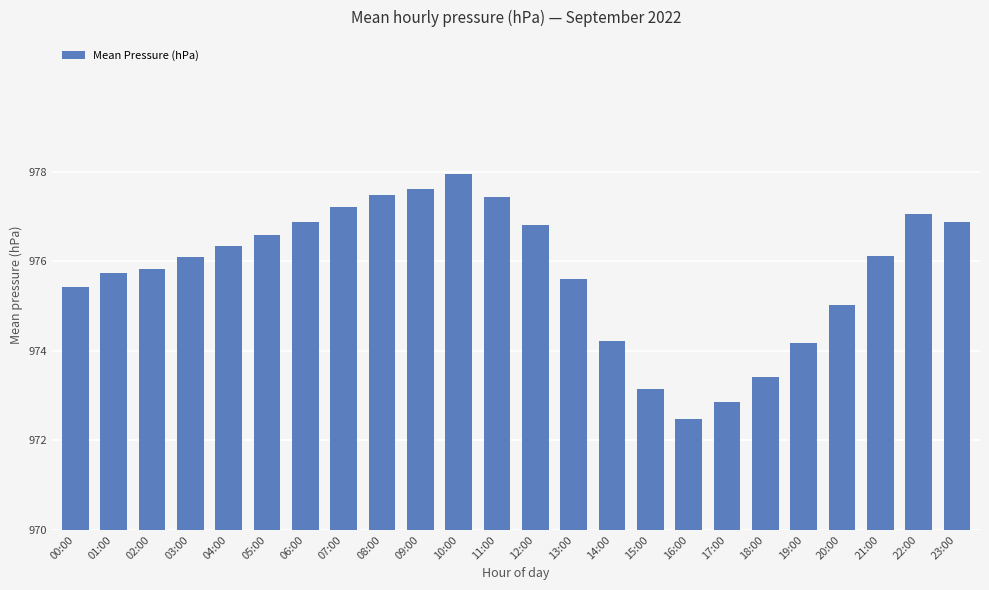

What is the difference between the maximum and minimum values?

5.5